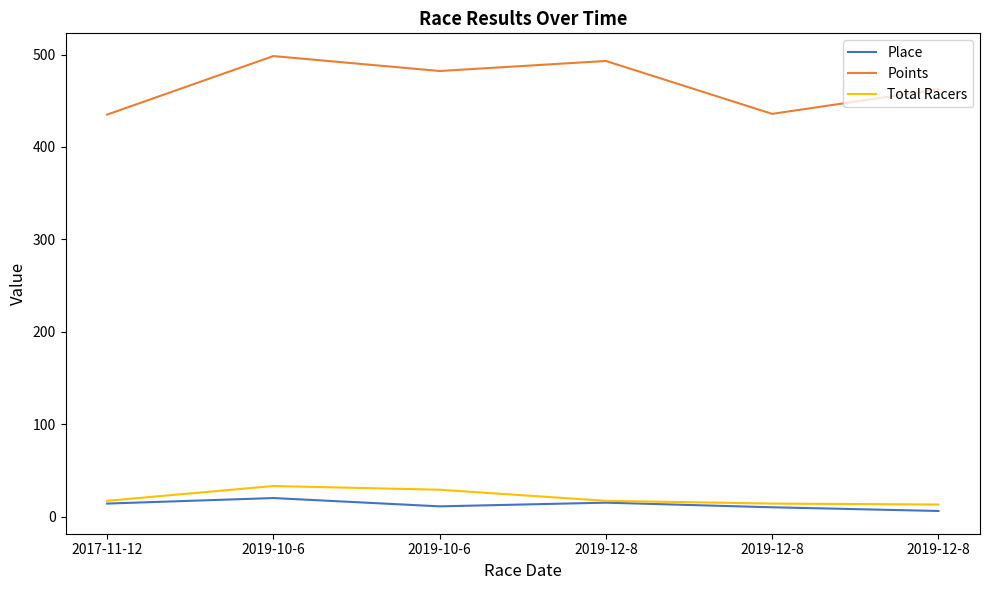

True or false: Place has a value of 6.0 at 2019-12-8.

True